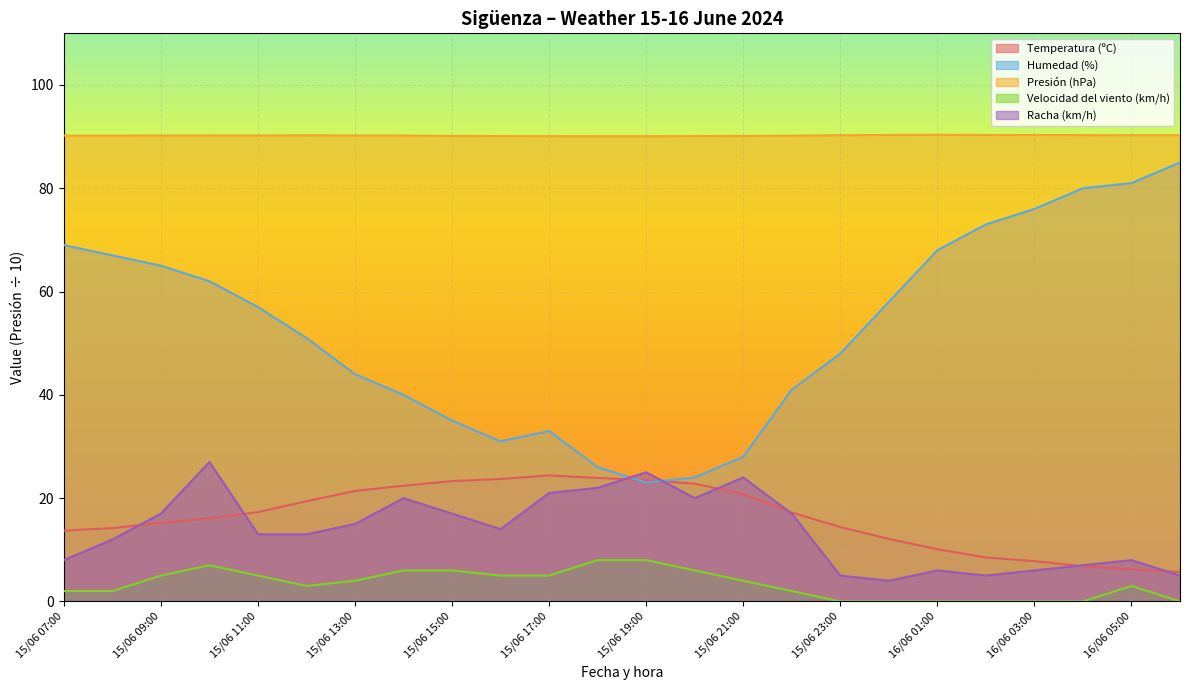

What position from the left is 15/06 17:00?

11